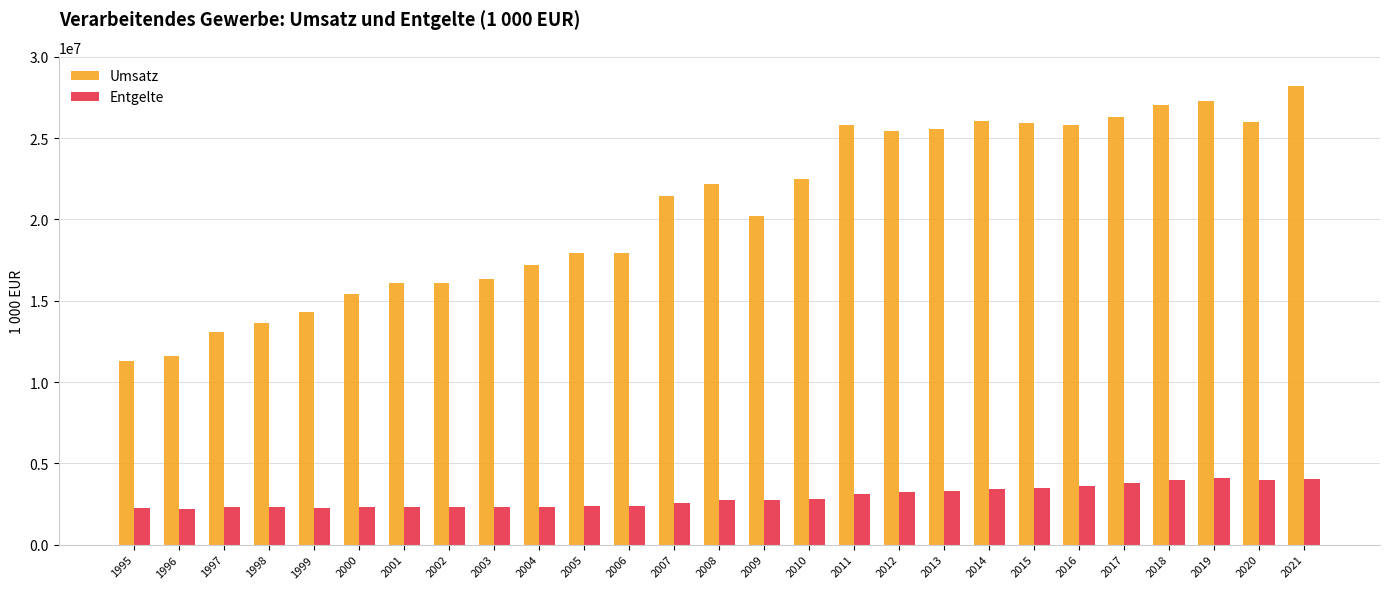

The value of Umsatz at 2004 is 30444061. True or false?

False